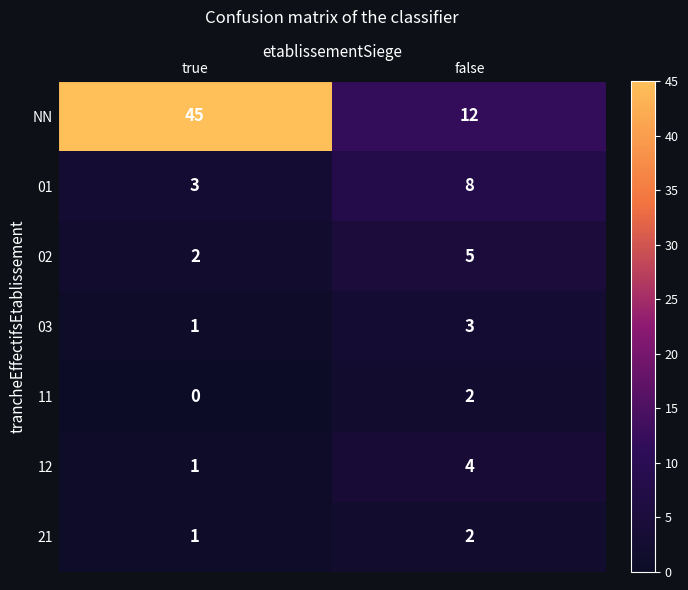

The value of 11 at true is 0. True or false?

True